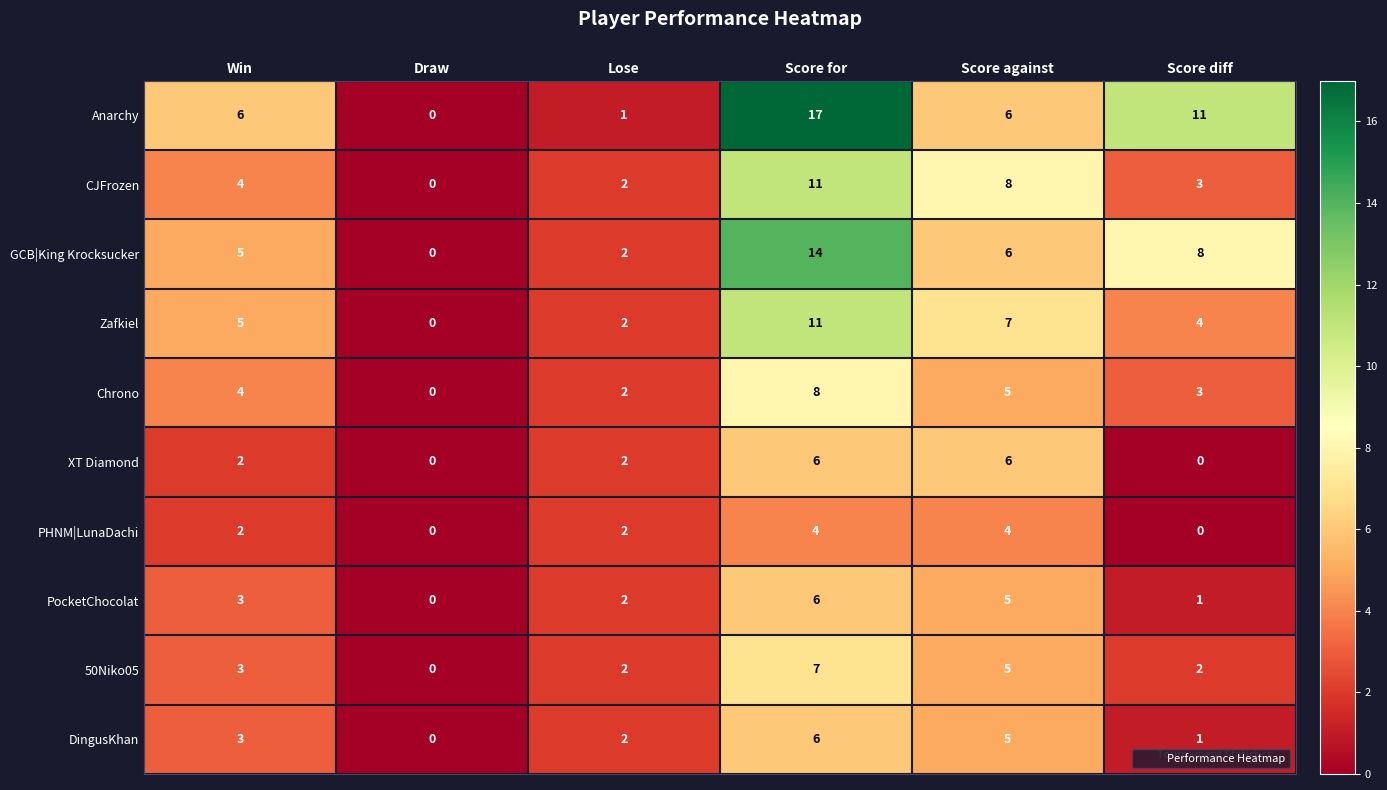

Read the DingusKhan value at Win.

3